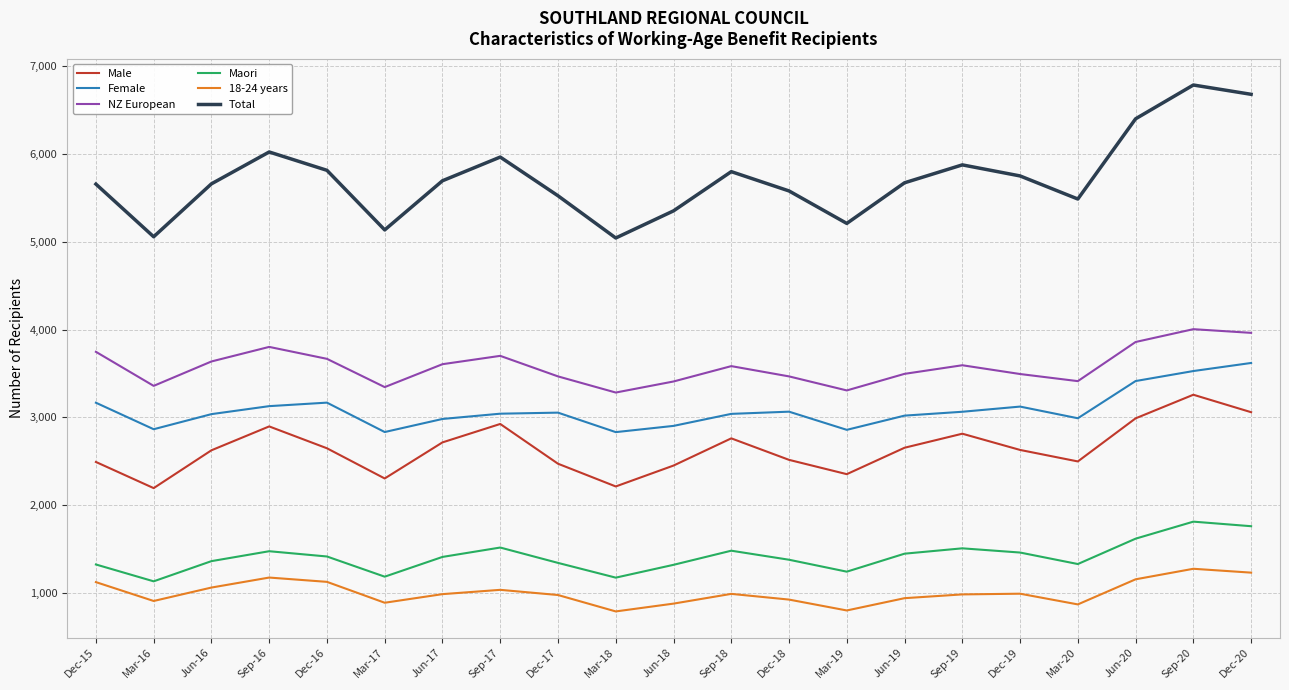

Is it true that Female equals 5102 at Dec-17?

False